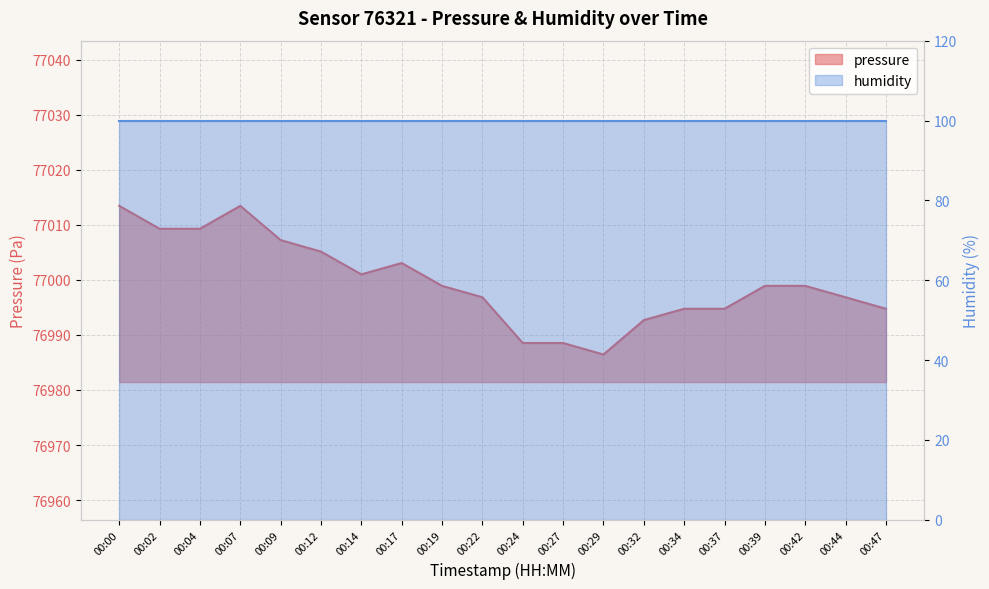

How many values are below 76998?

9